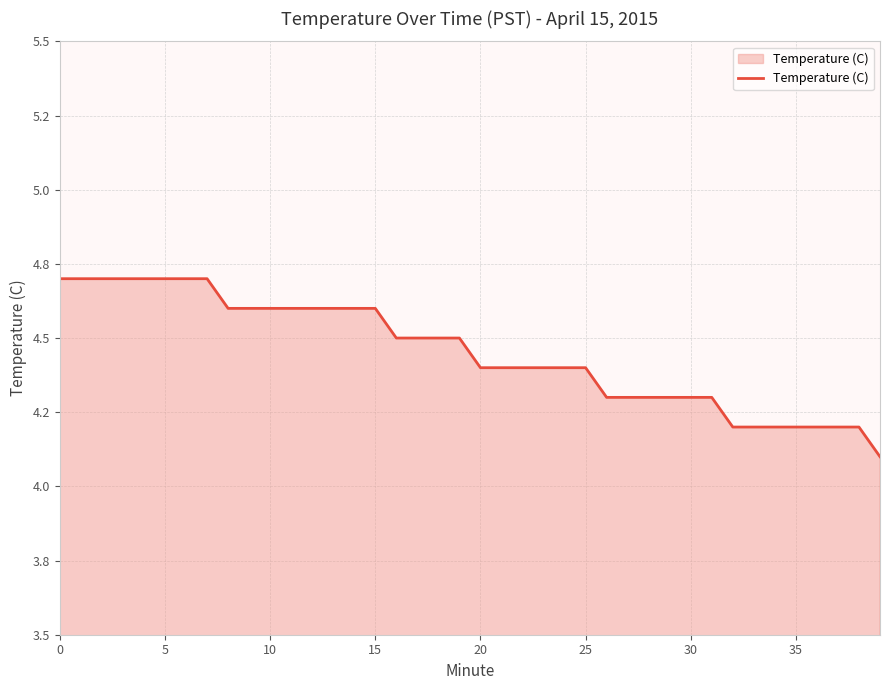

What is the minimum value shown in the chart?

4.1